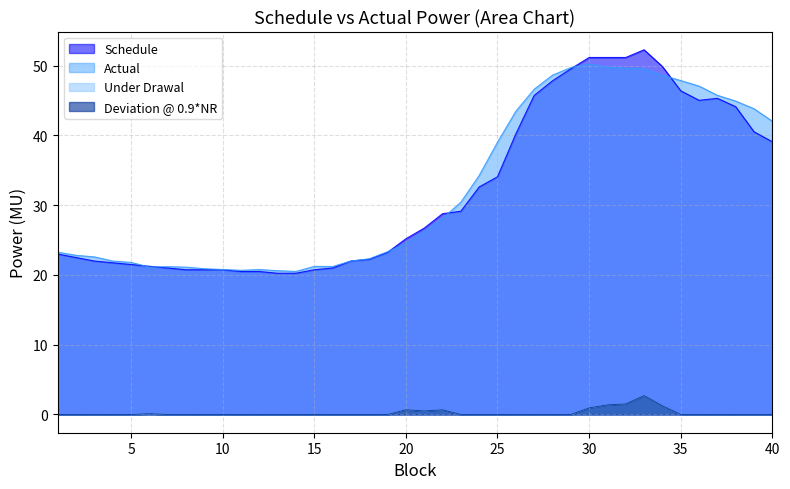

True or false: Schedule and Deviation @ 0.9*NR cross at least once.

False